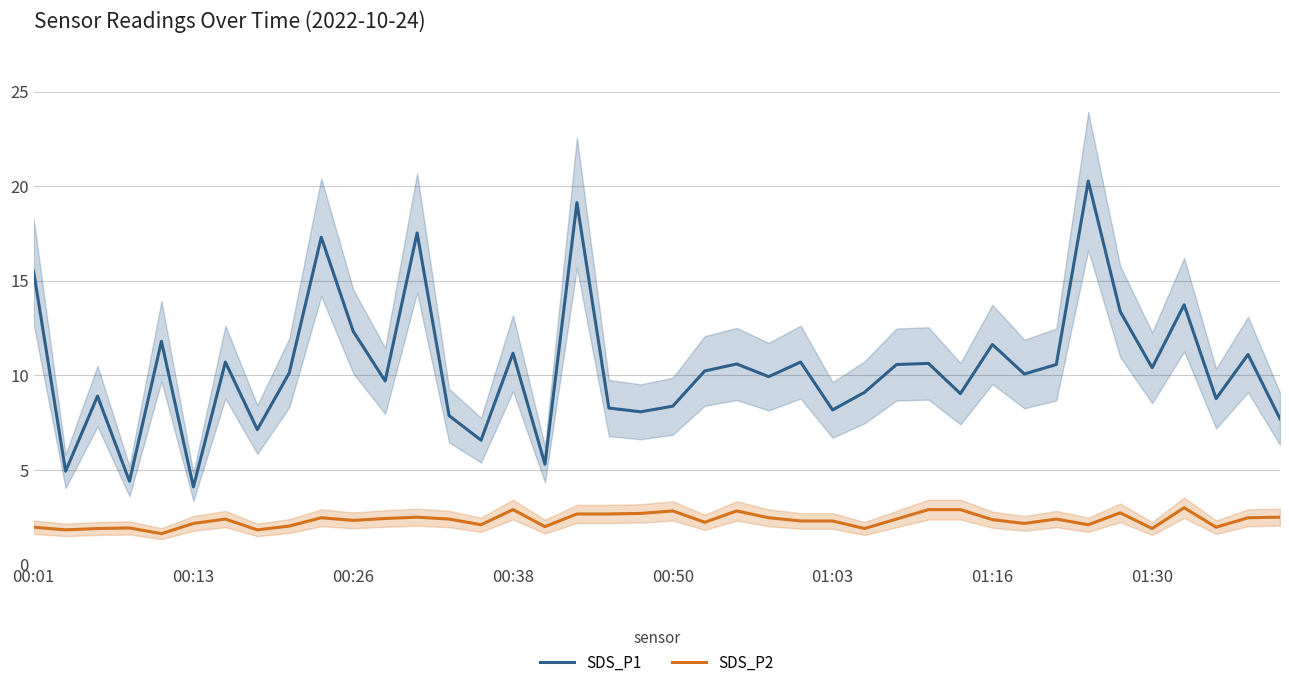

True or false: SDS_P2 and SDS_P1 intersect in this chart.

False